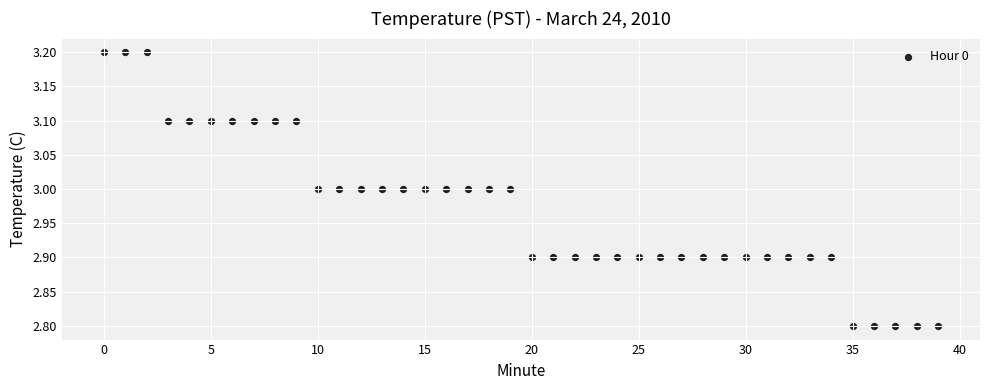

What is the range of Y values (max minus min)?

0.4